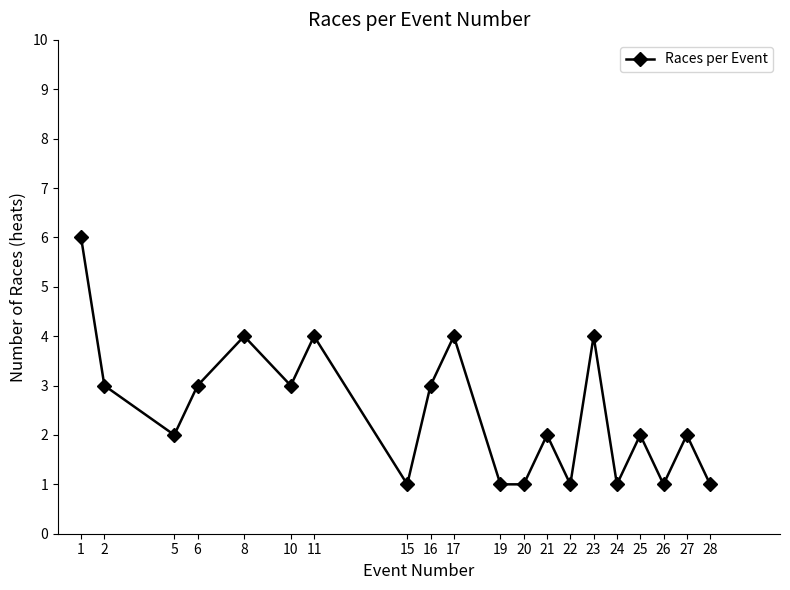

At which category does the chart reach its peak across all series?

1